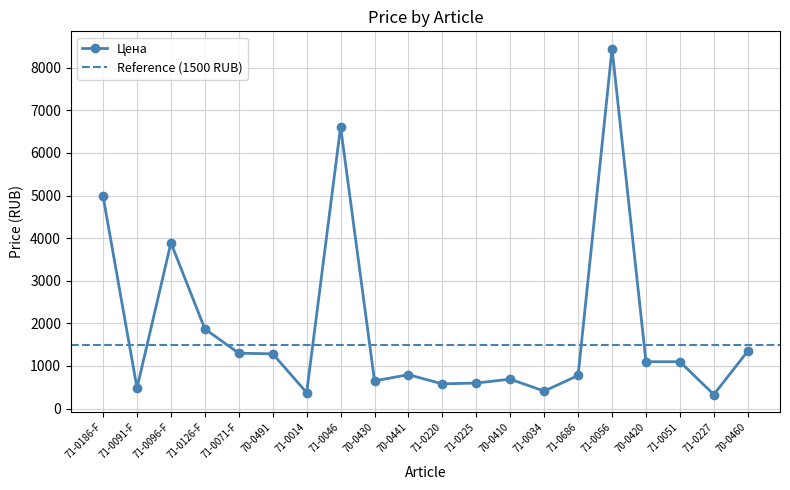

Where does the data first go above 1100?

71-0186-F